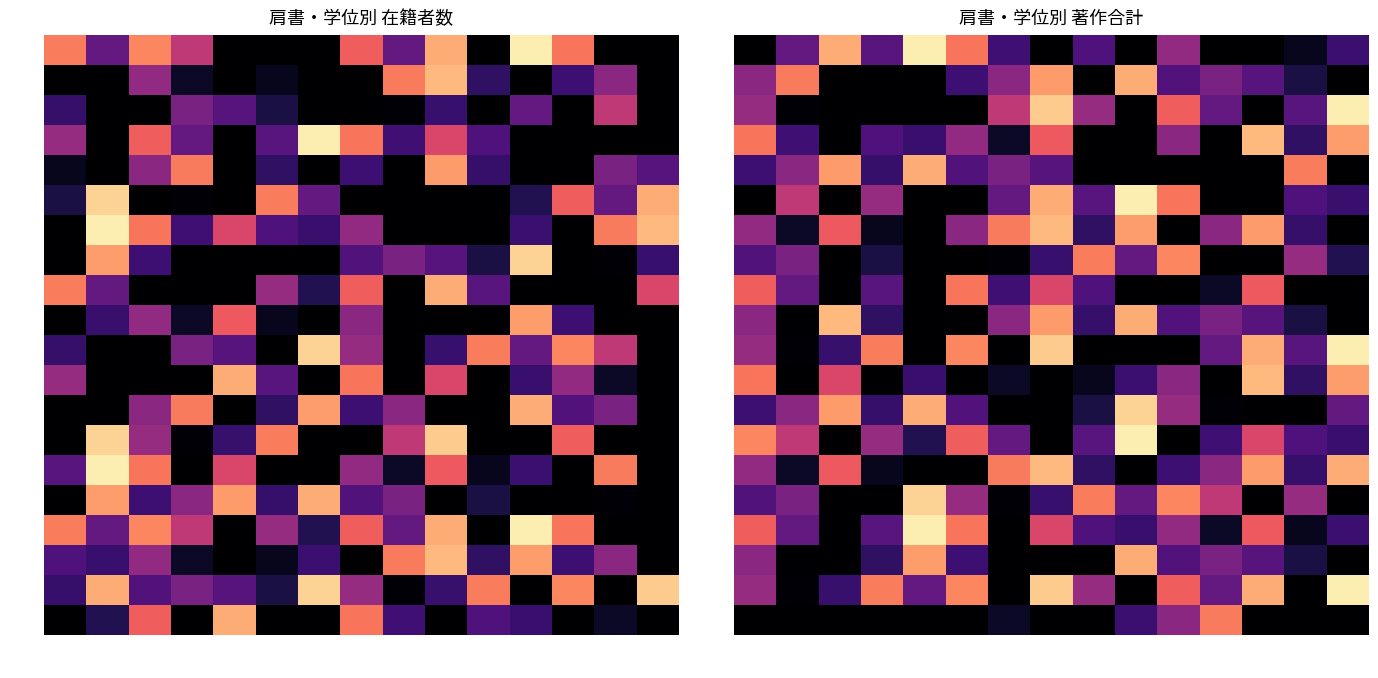

How many data points in 奥田 are above 272?

7